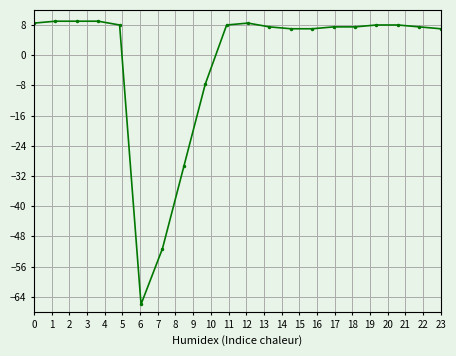

How many values are below zero?

4